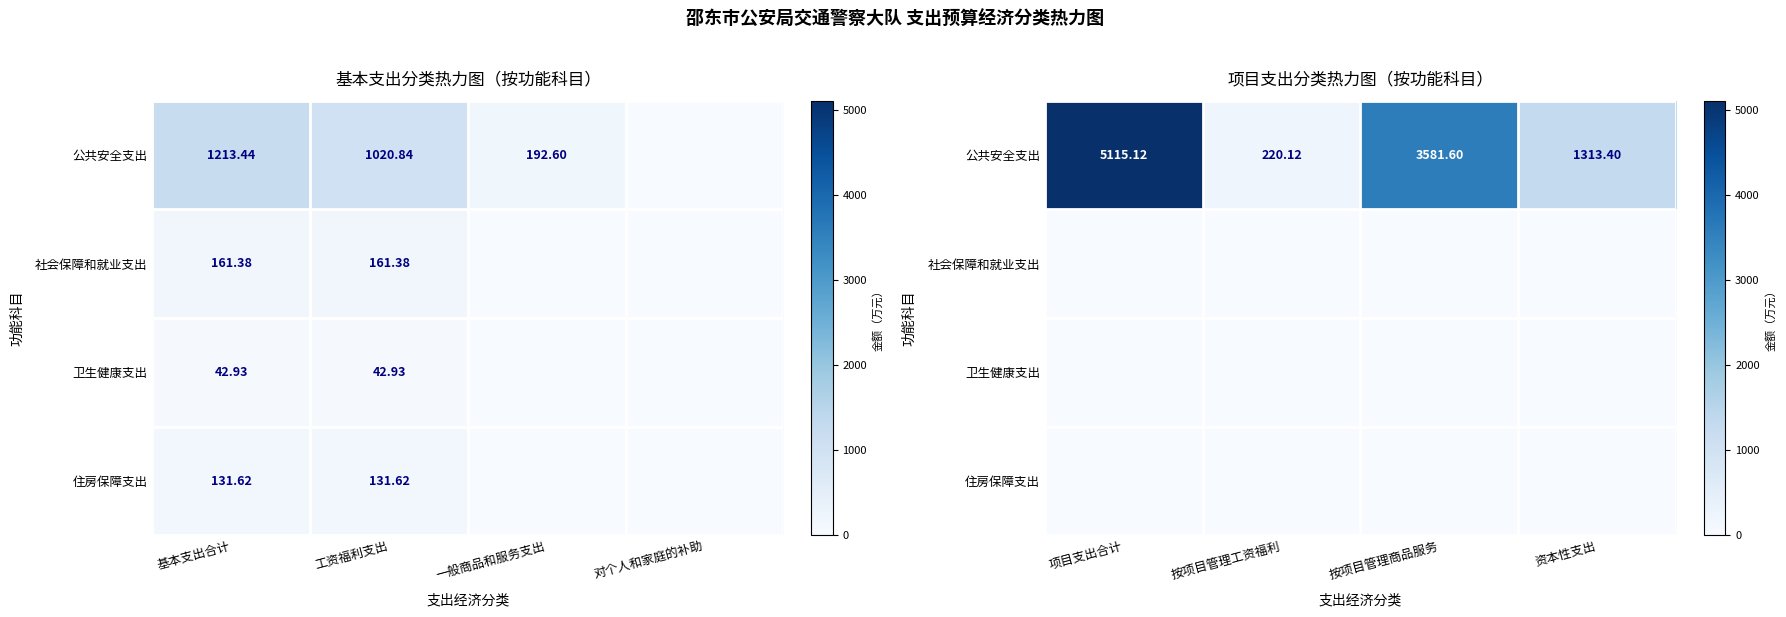

Which series has the largest total across all categories?

公共安全支出